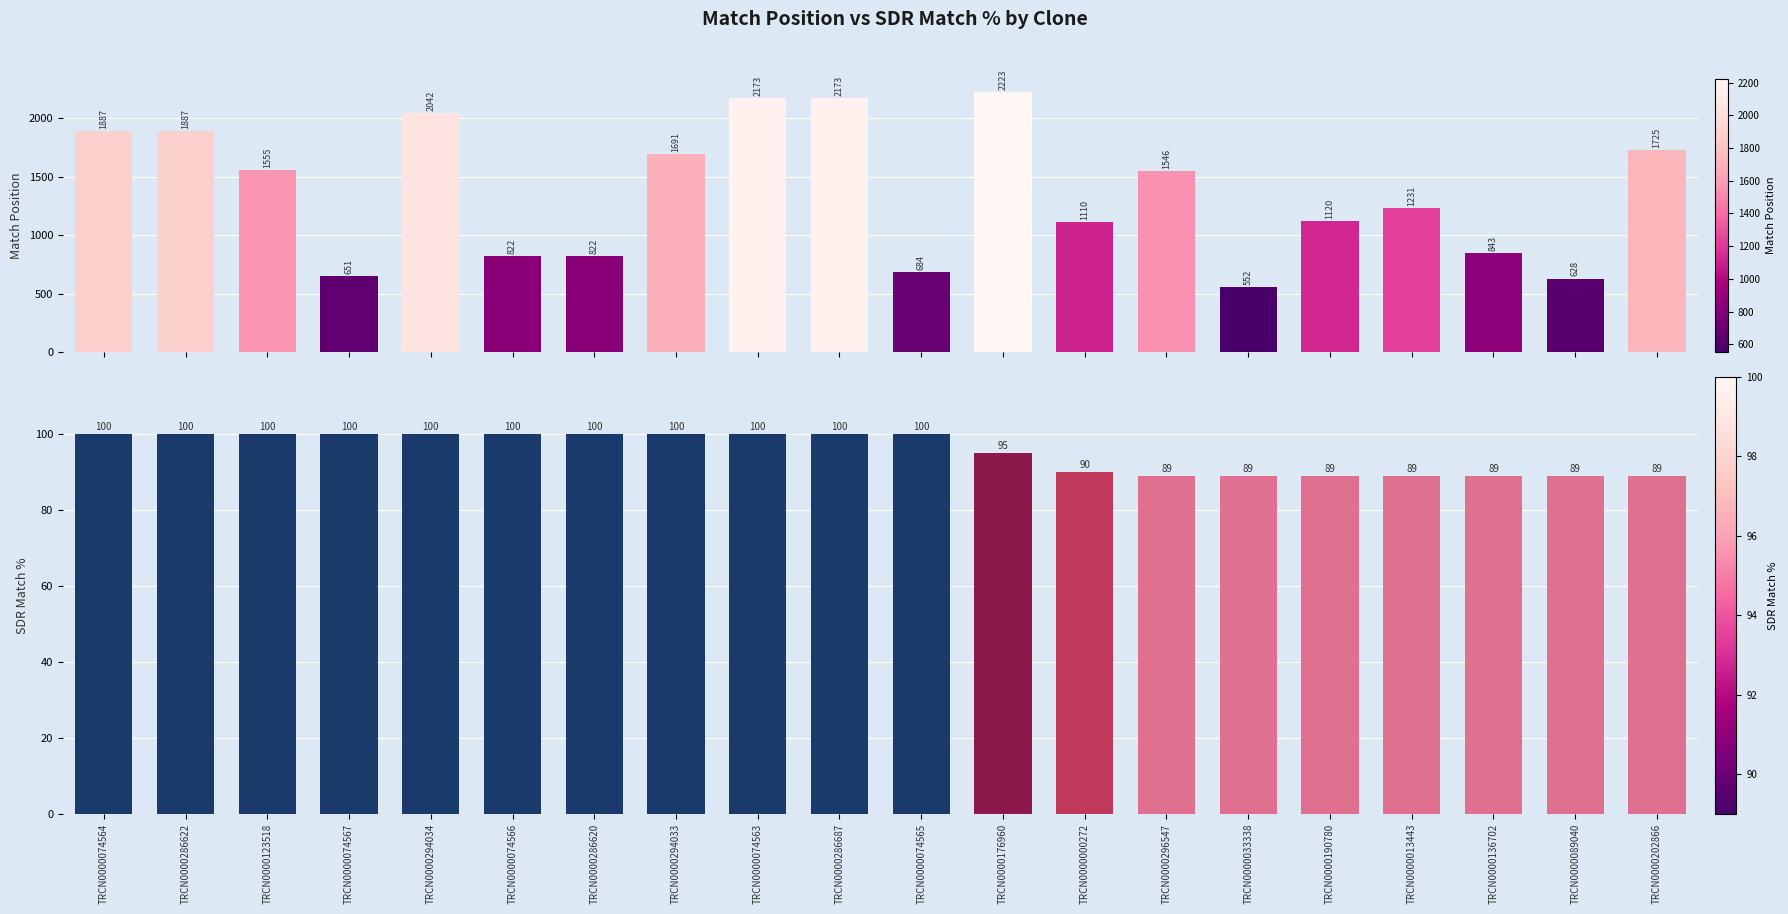

How many data points in Match Position are less than 1546?

10